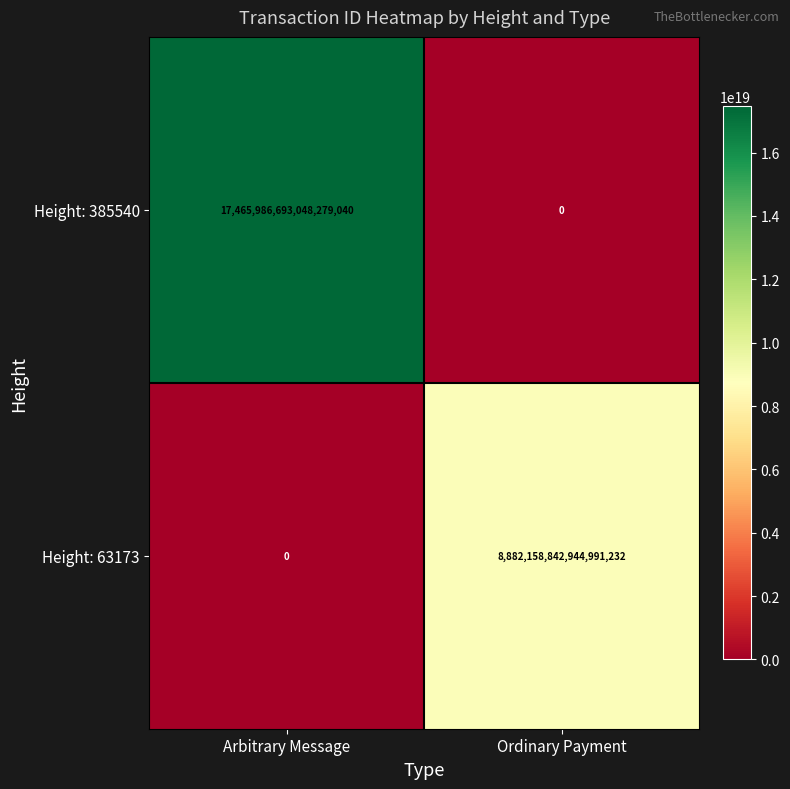

At how many categories does at least one series exceed 6975321688331106304?

2